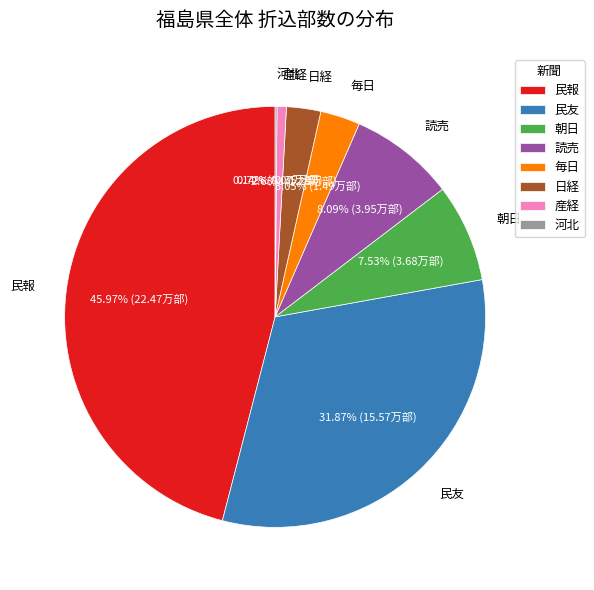

Approximately how many times larger is the value at 朝日 compared to 毎日?

2.5